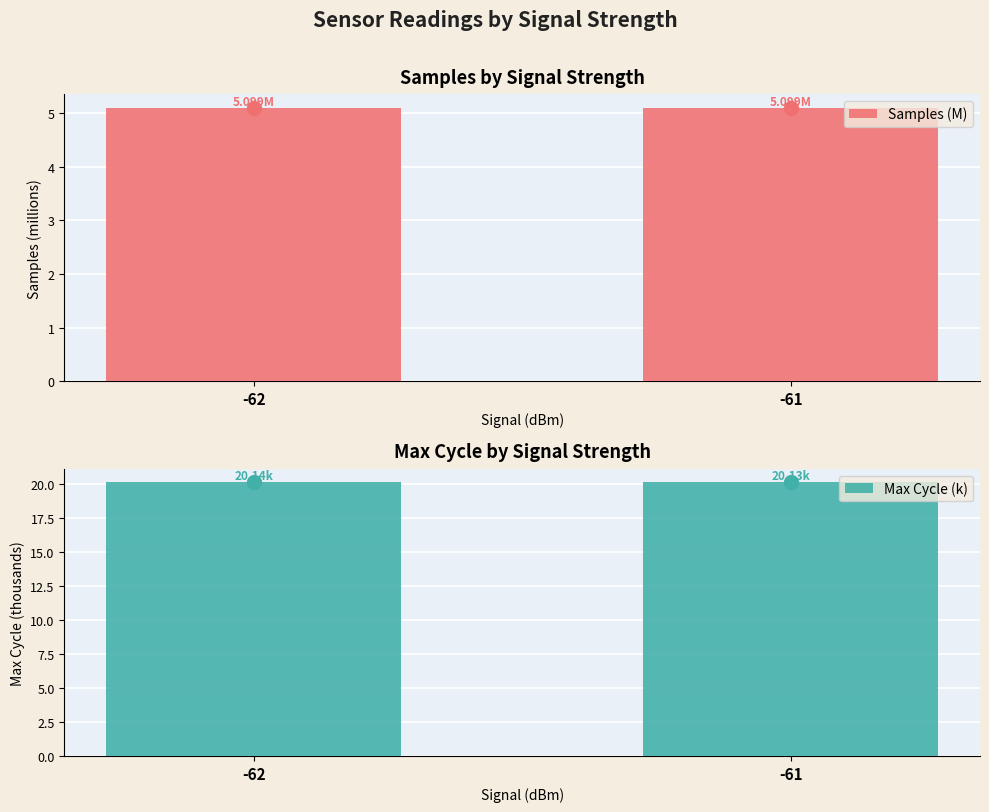

At which category is the sum across all series the highest?

-62